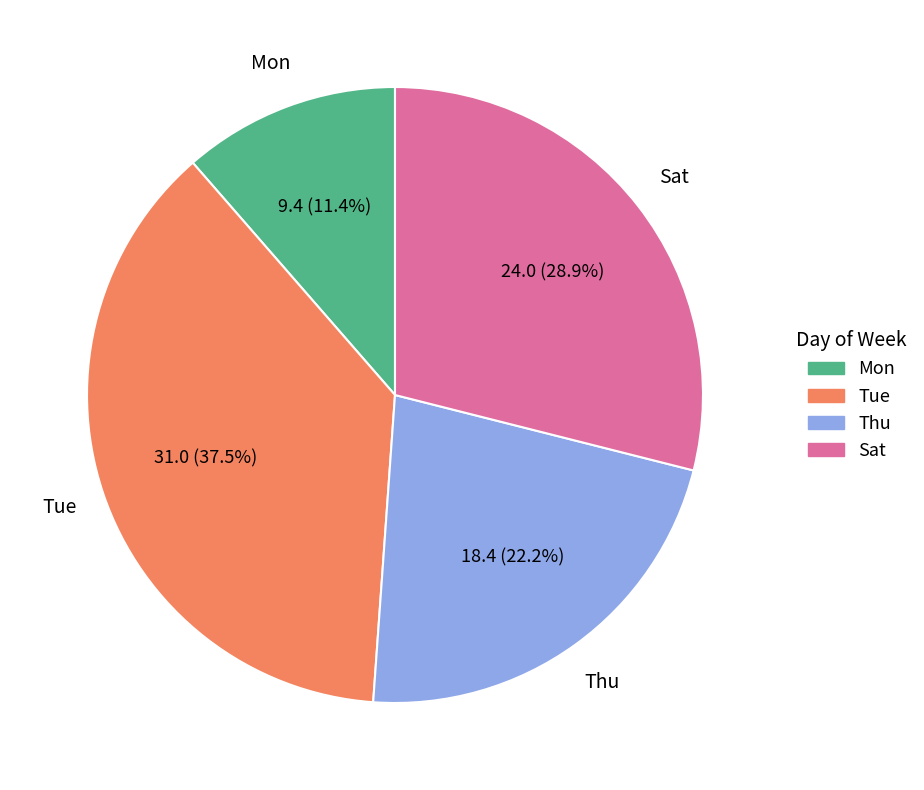

Is there any slice that represents more than half of the pie?

No